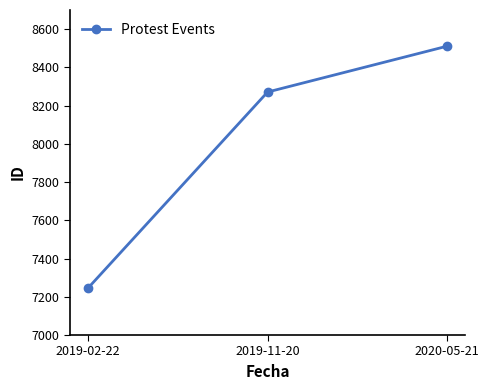

What is the change in value from 2019-02-22 to 2020-05-21?

+1266